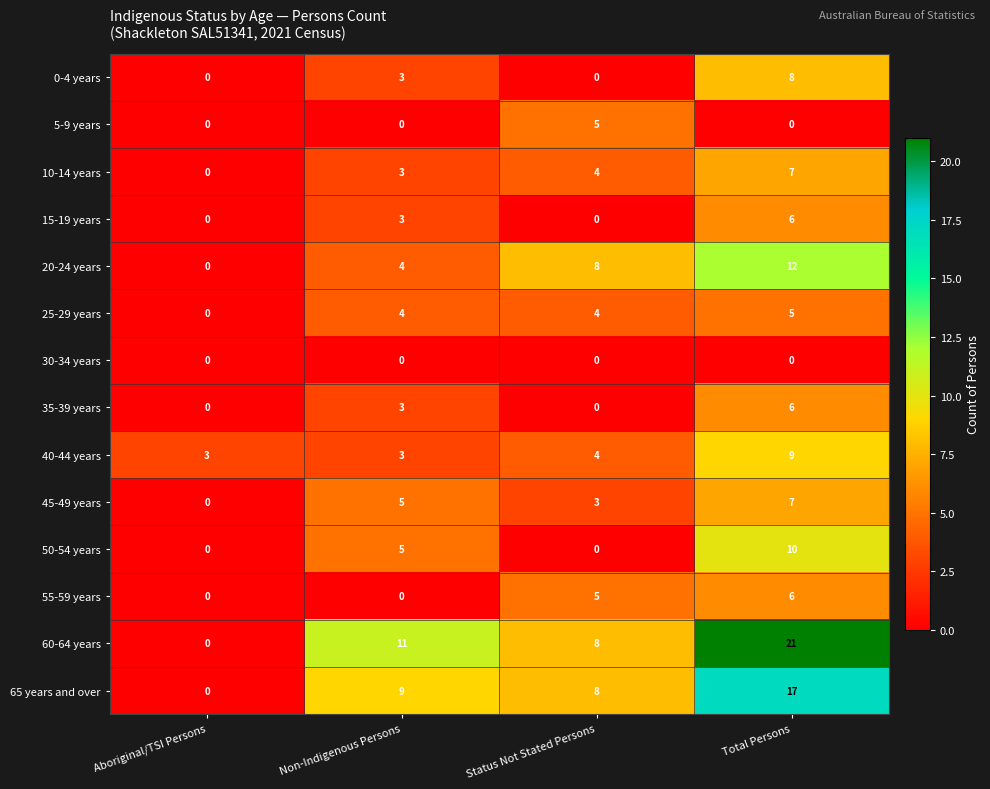

What is the total value across all series at Total Persons?

114